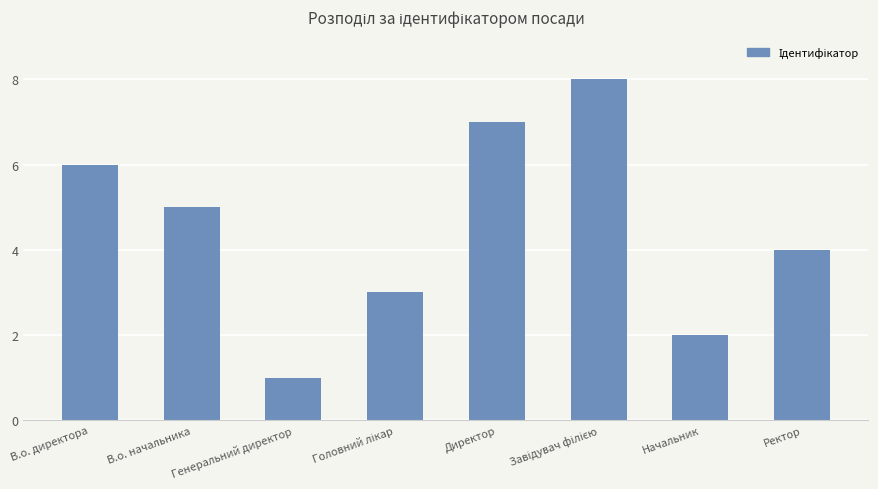

What is the label of the 8th bar from the right?

В.о. директора